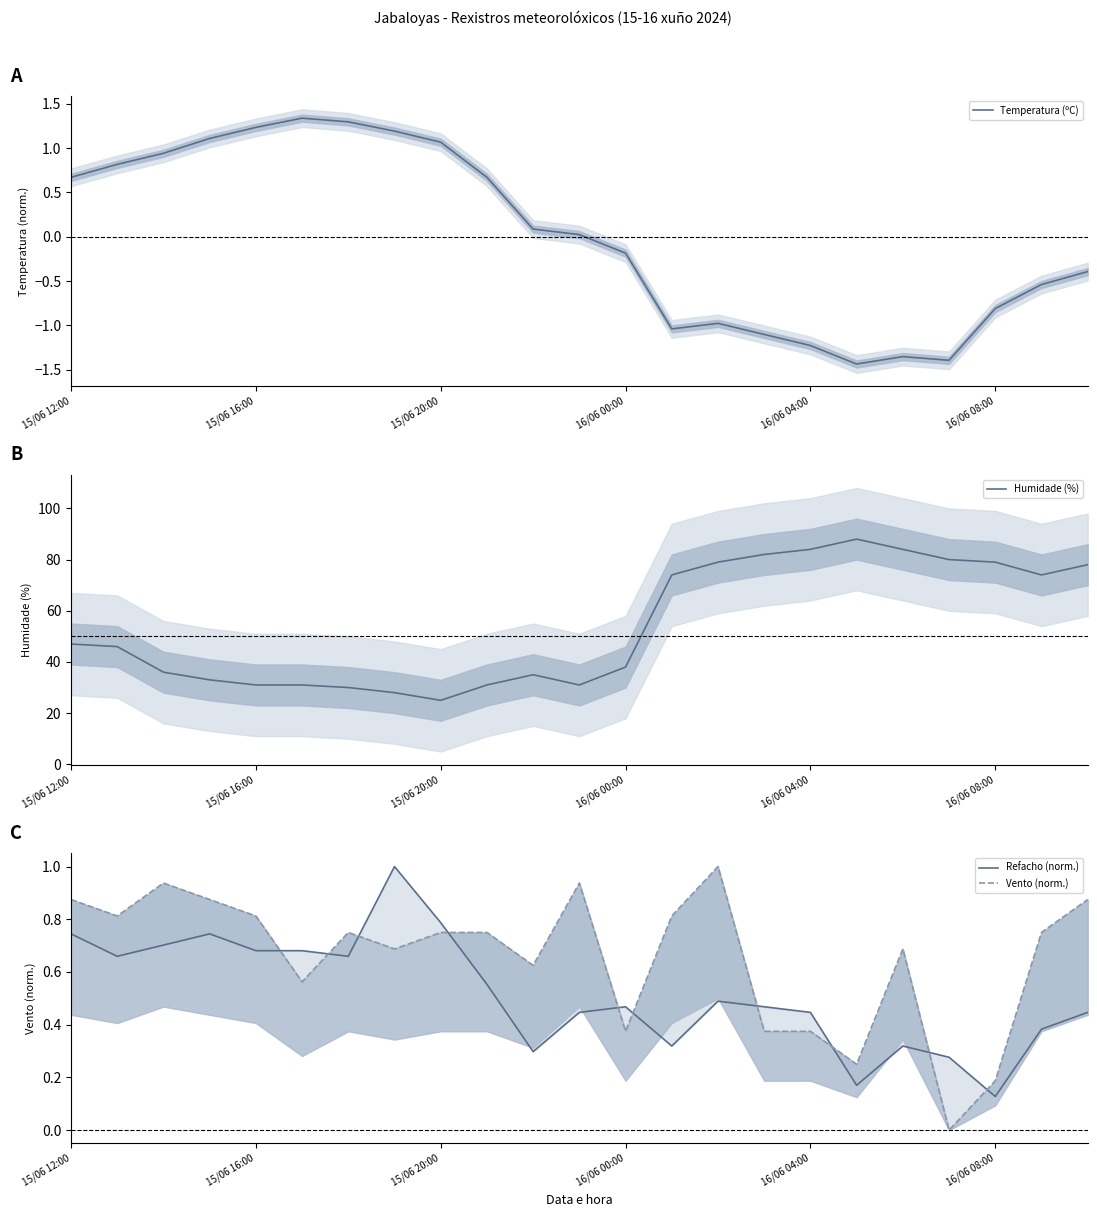

What is the value of the Humidade (%) point at the 1st from the left?

47.0